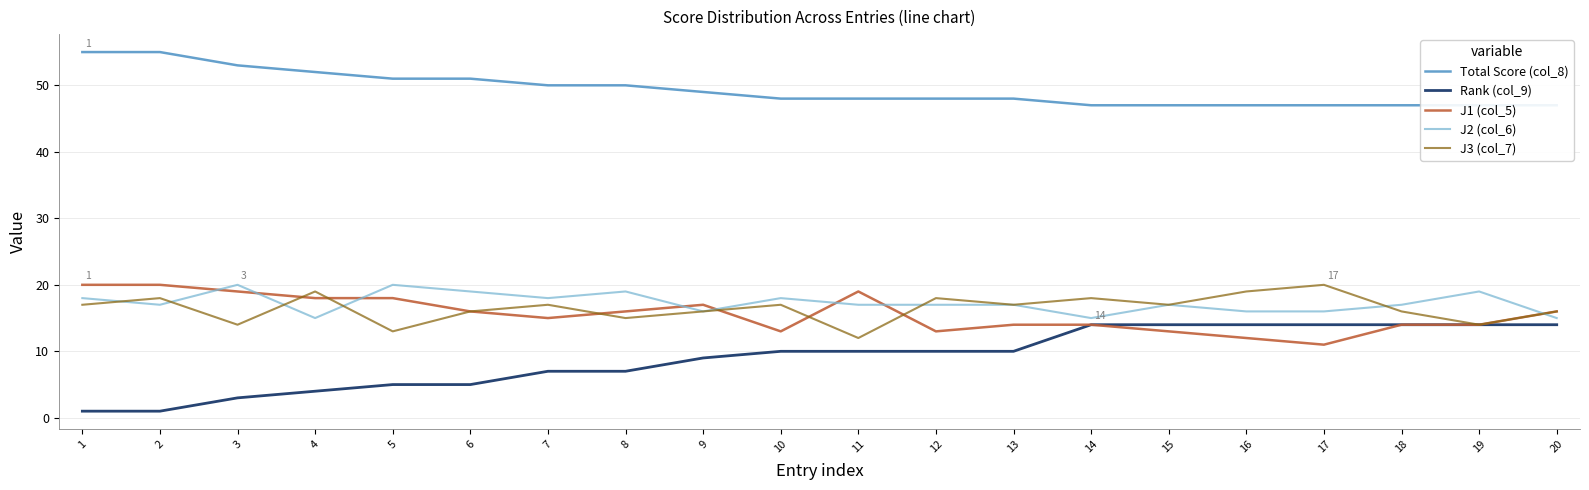

Between 9 and 17, which is larger?

9